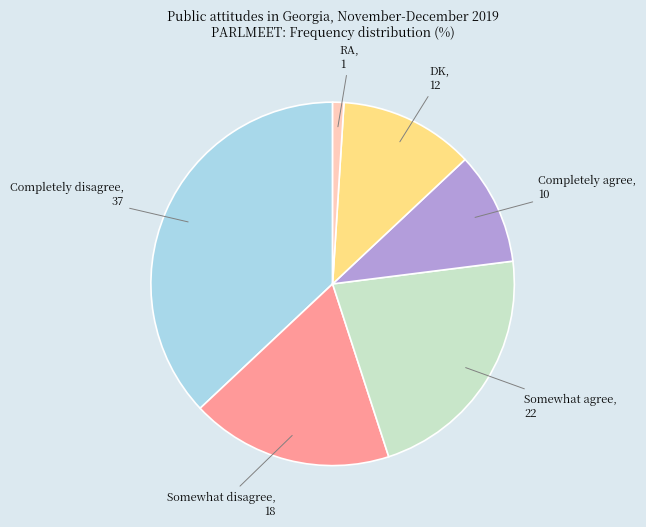

Does Somewhat disagree account for over 50% of the chart?

No